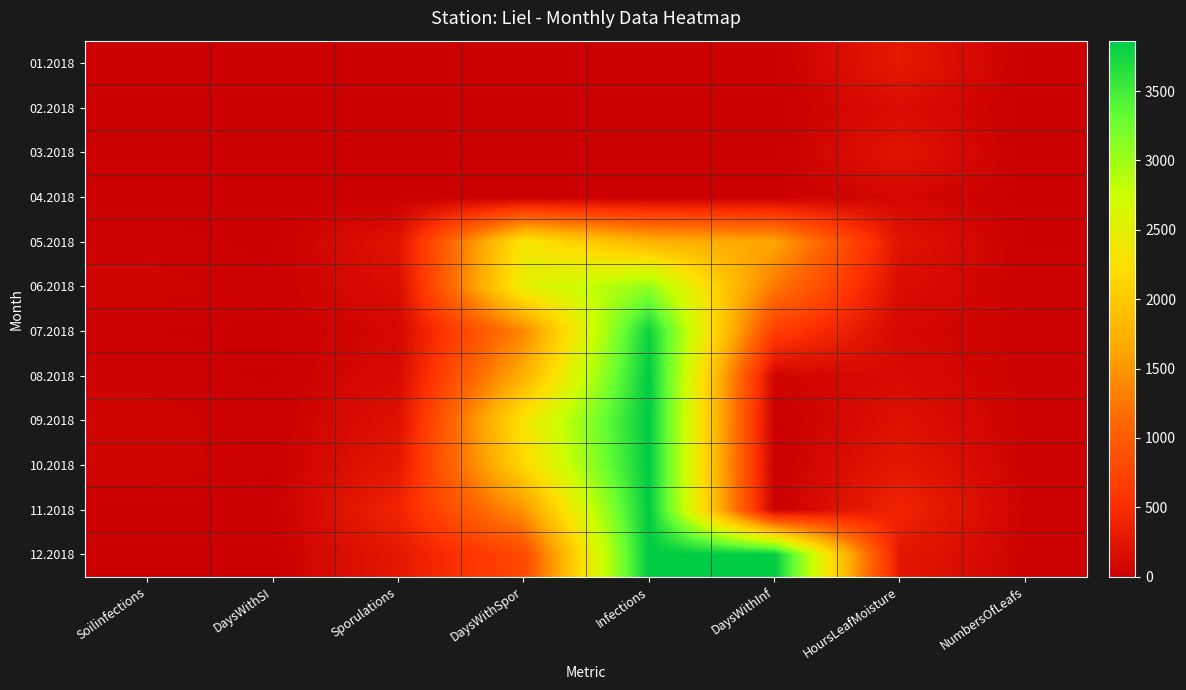

How many distinct data groups are displayed?

12